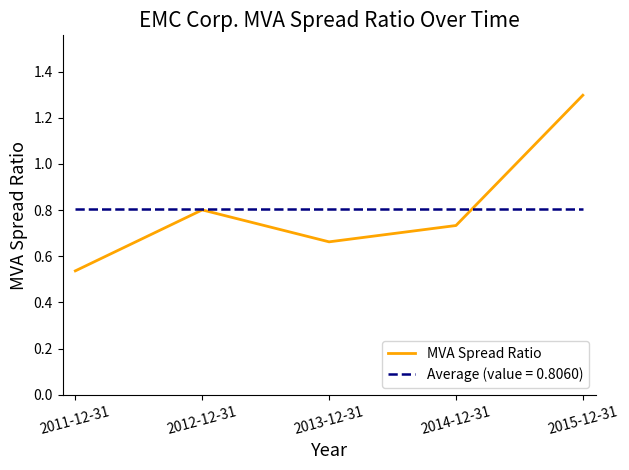

At 2013-12-31, list the series in order from smallest to largest.

MVA Spread Ratio, Average (value = 0.8060)